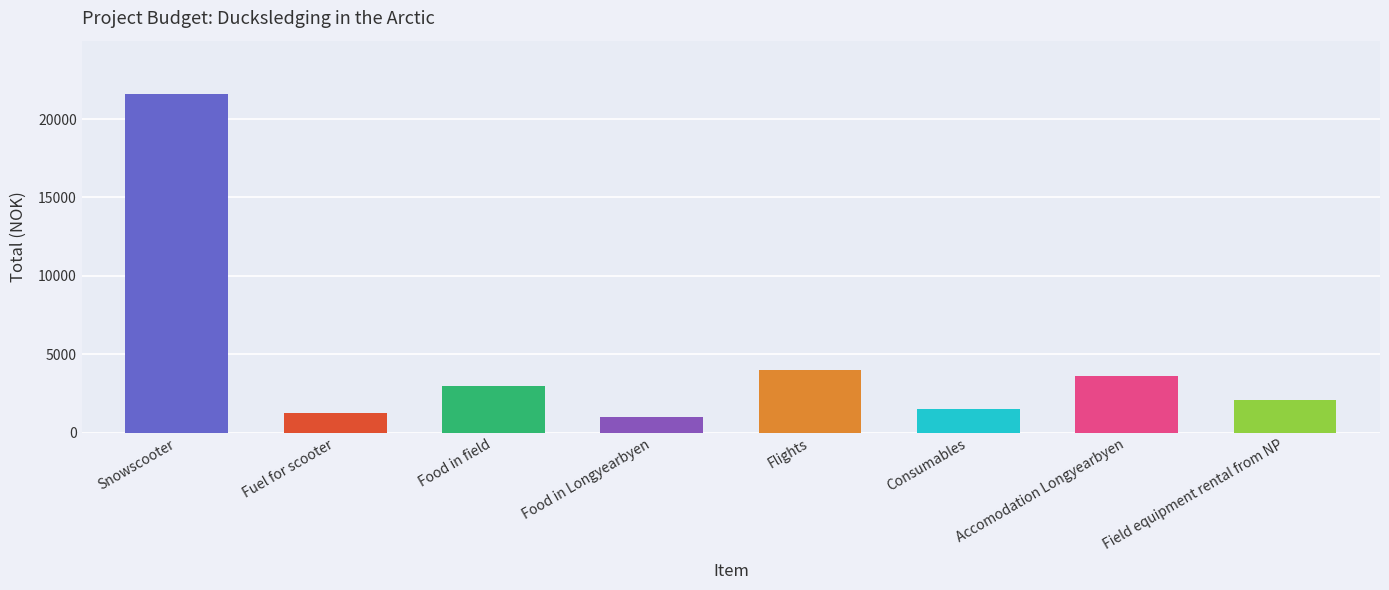

What is the label of the 3rd bar from the left?

Food in field